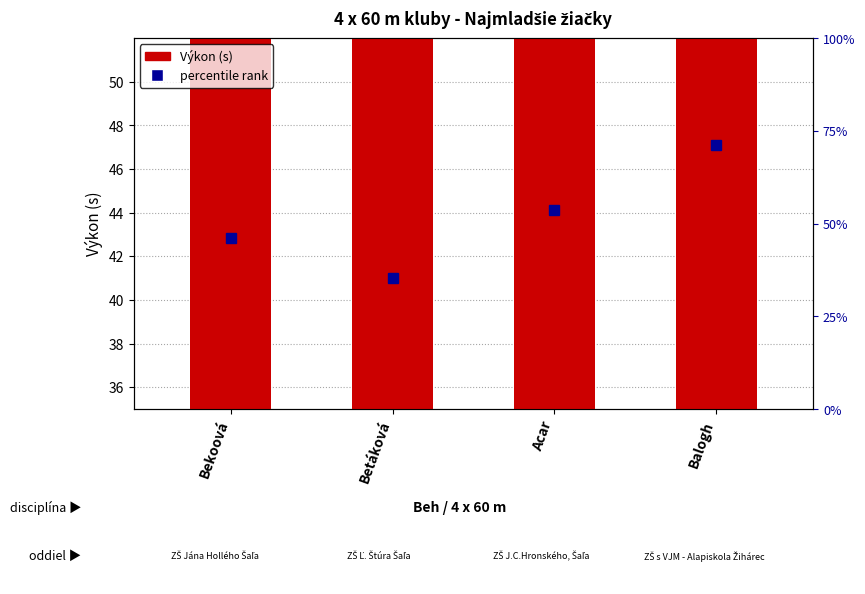

What is the label of the 2nd bar from the right?

Acar